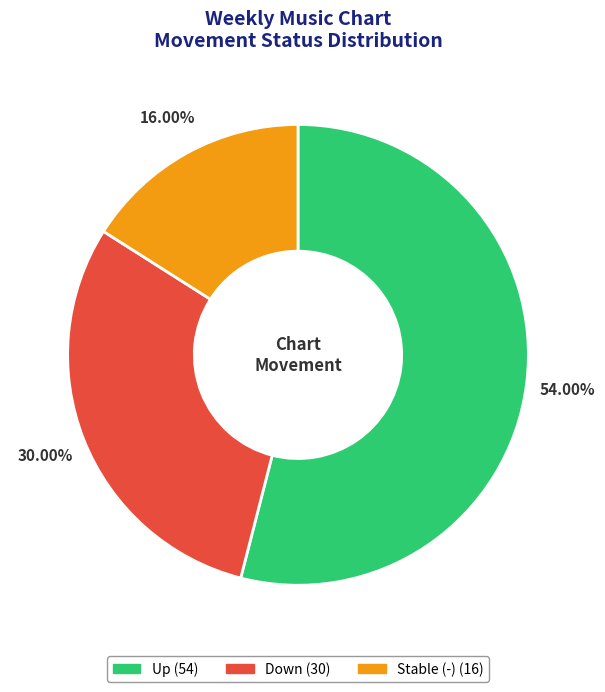

Is there any slice that represents more than half of the pie?

Yes